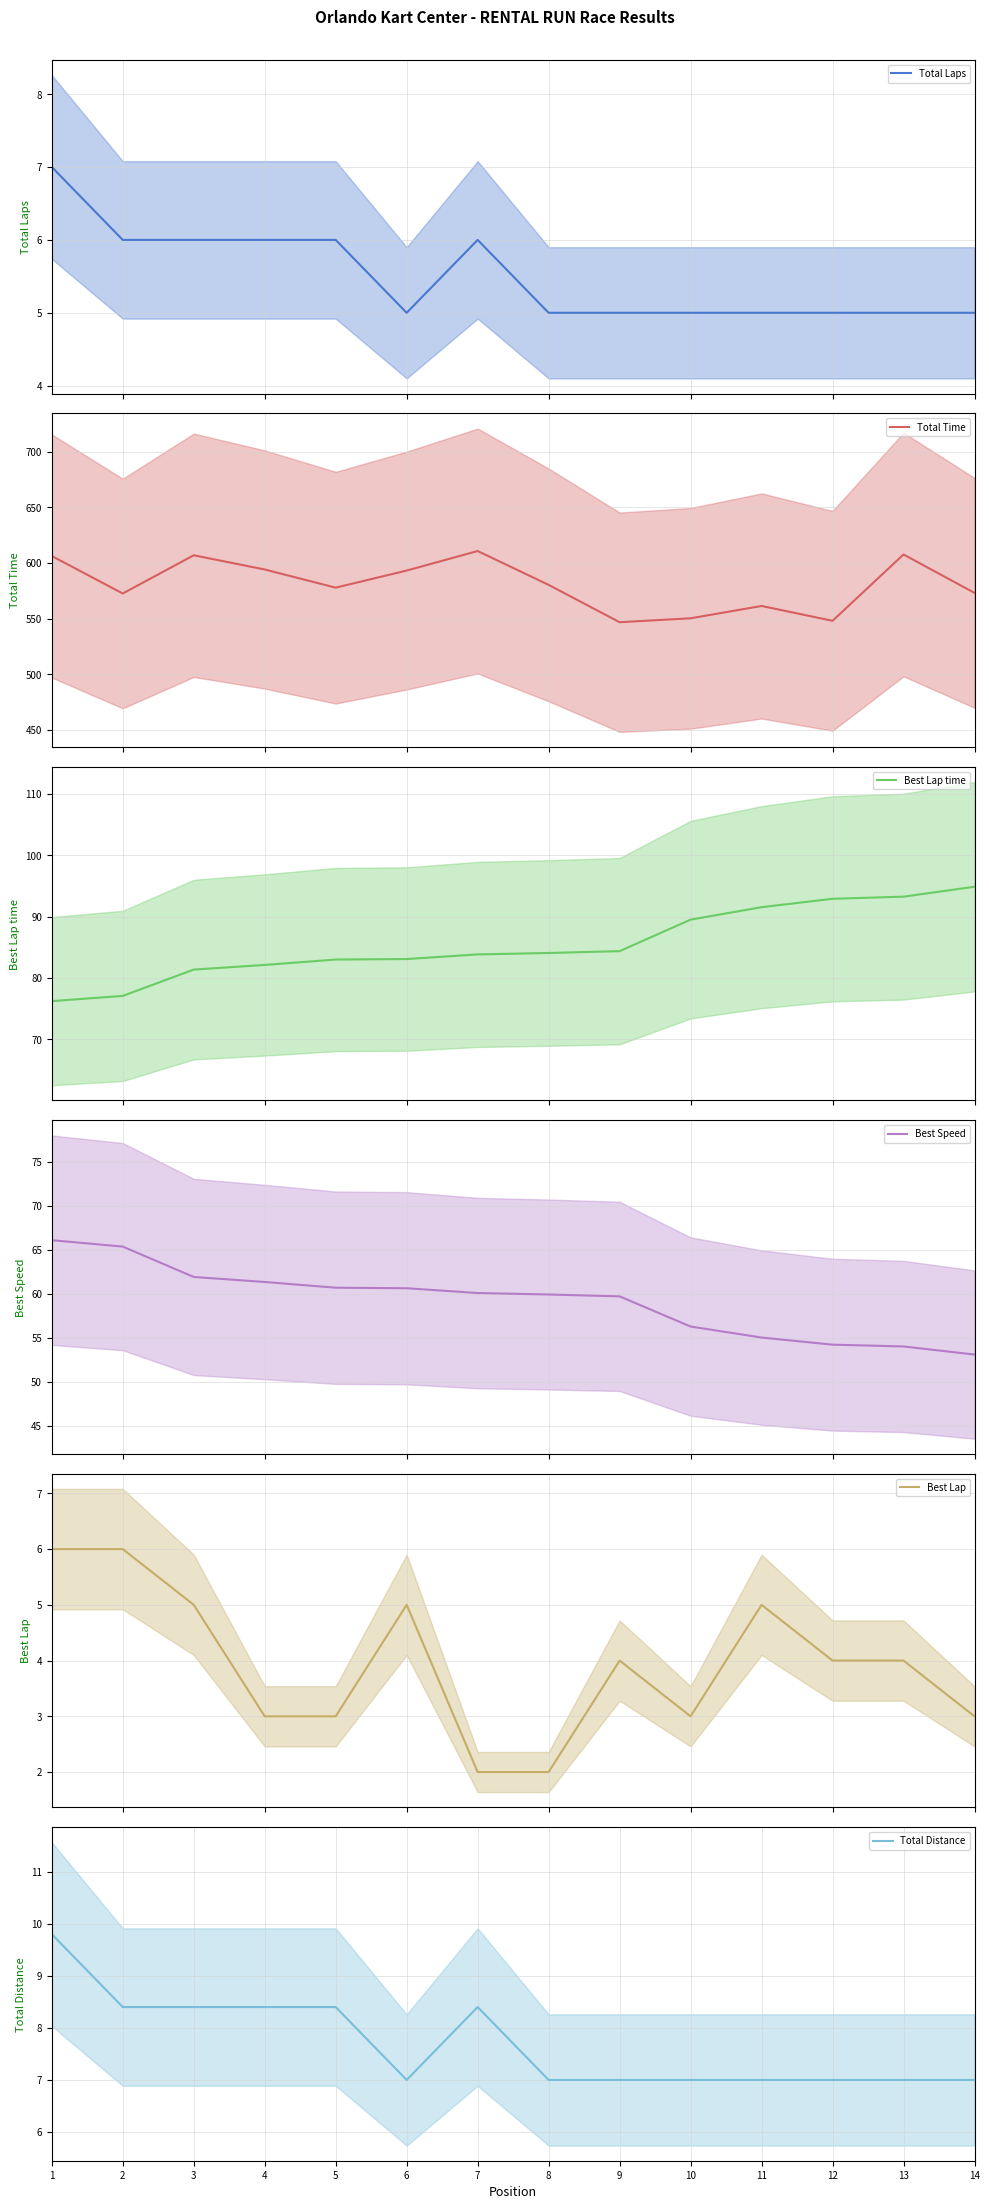

What is the average value of the Total Distance series?

7.7